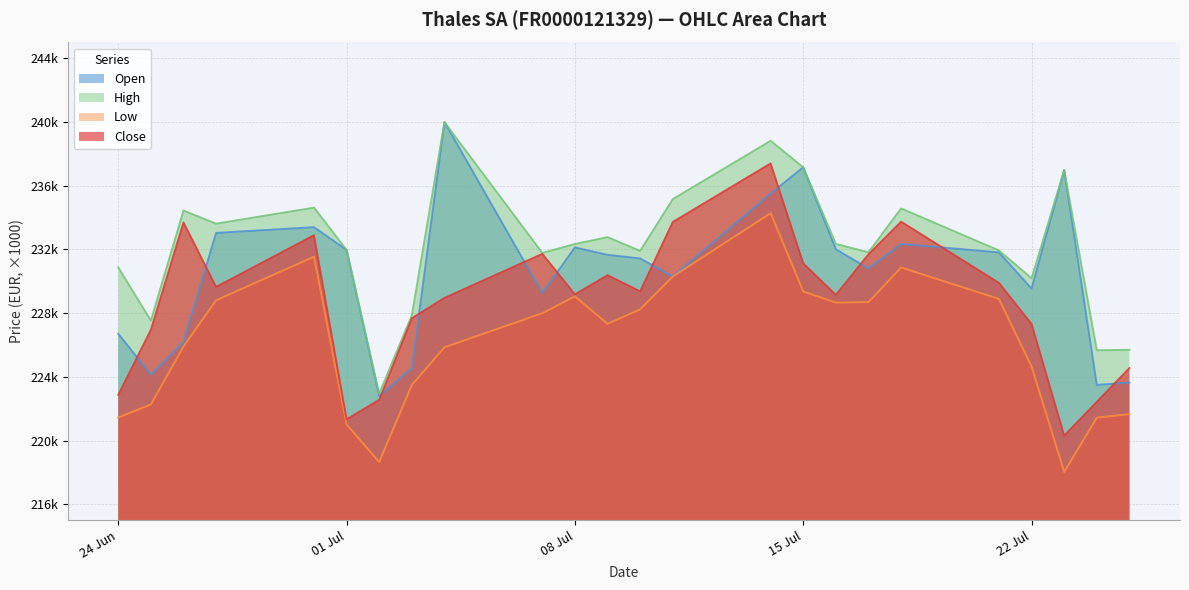

What is the greatest value displayed?

240000